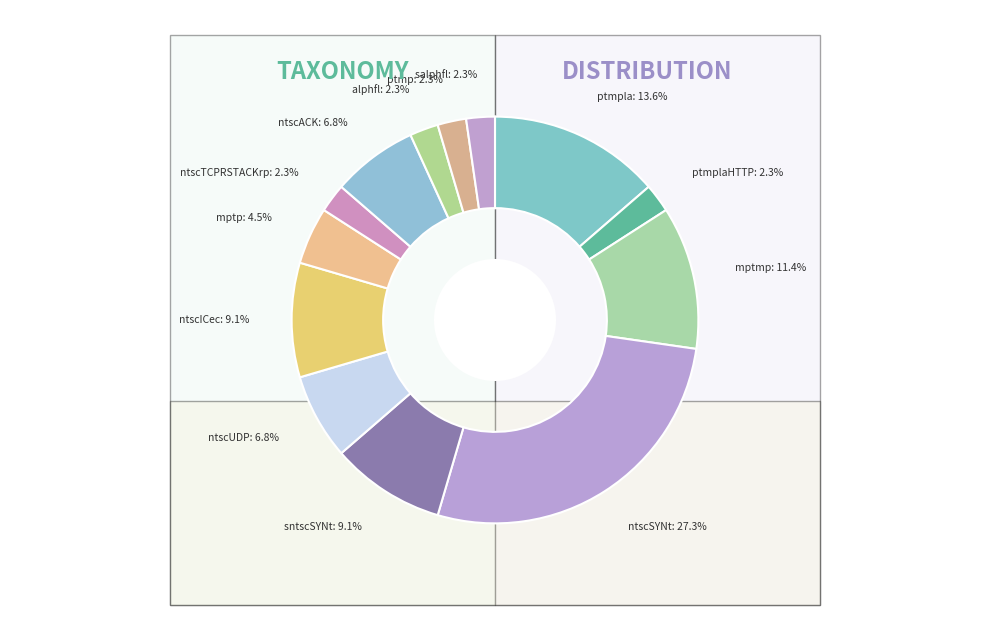

What is the change in value from ntscUDP to salphfl?

-2